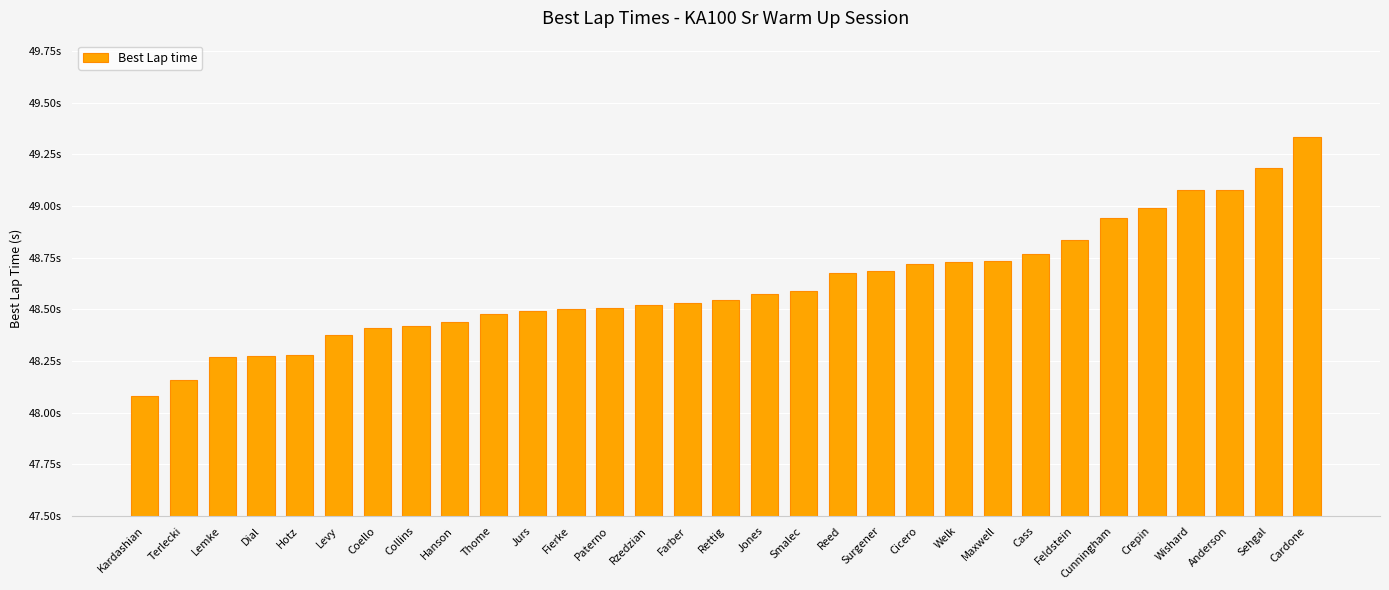

Where is the data nearest to the value 48?

Kardashian